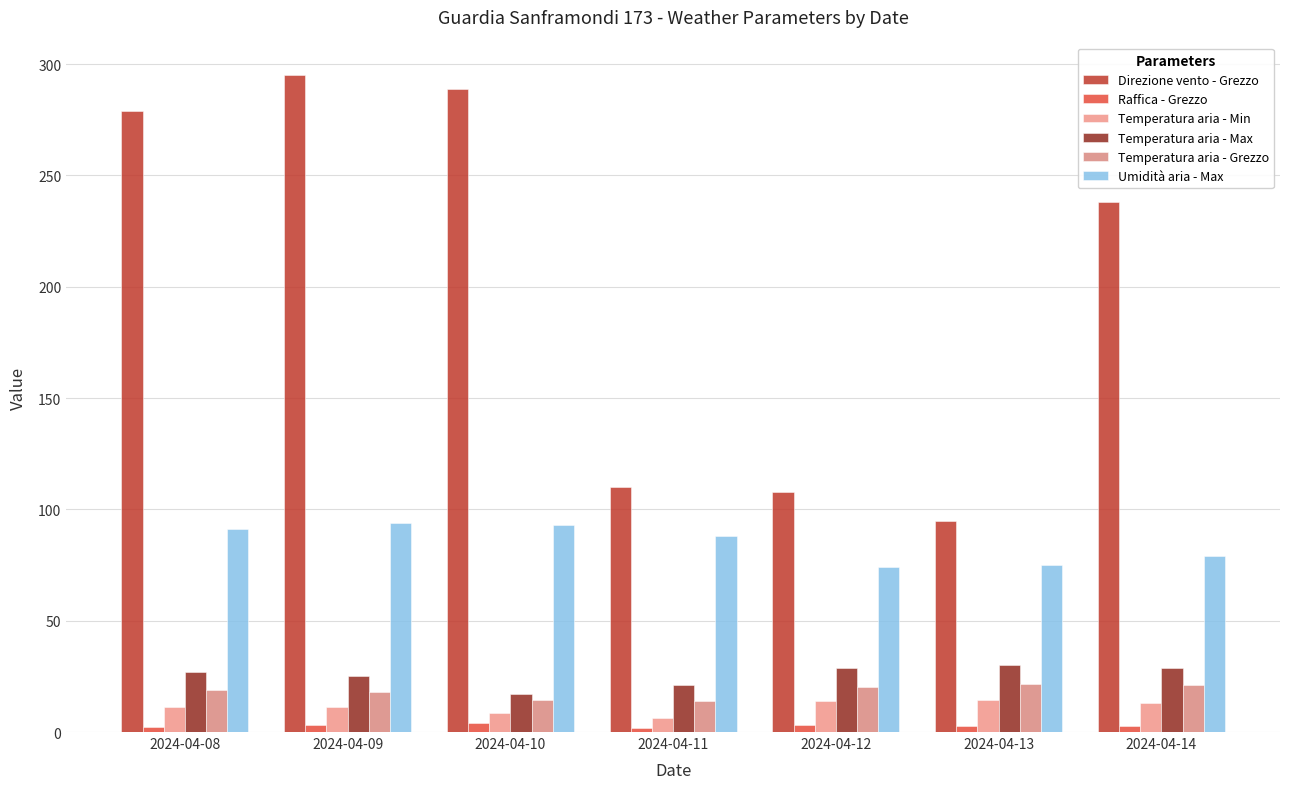

Are the bars horizontal?

No